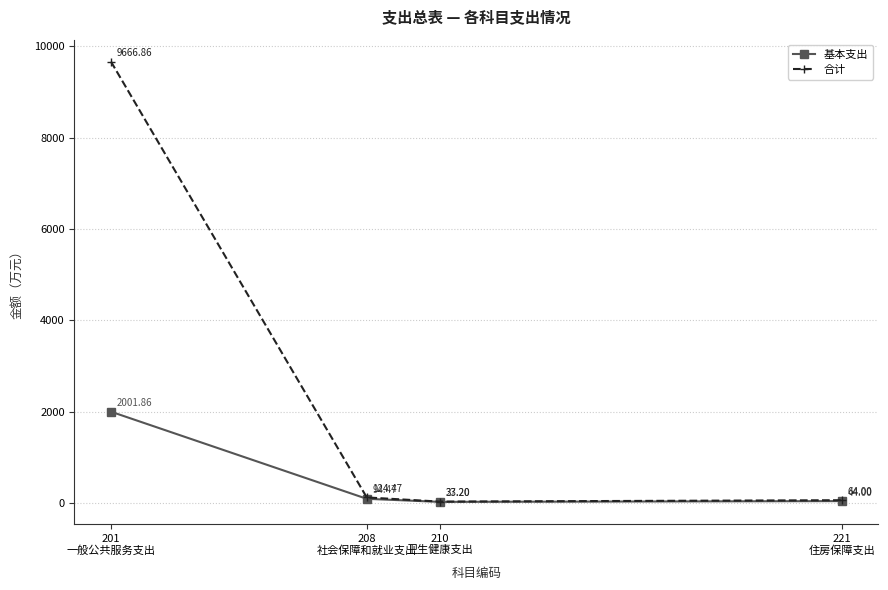

How many distinct data groups are displayed?

2